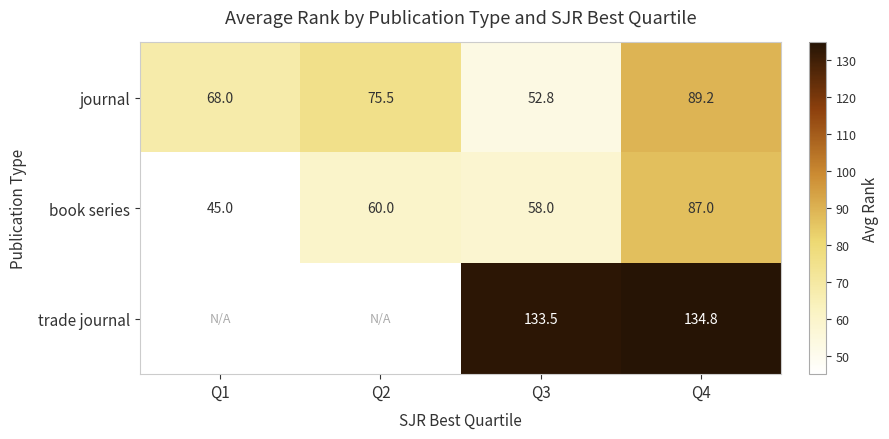

What is the sum of the book series values at Q3 and Q4?

145.0